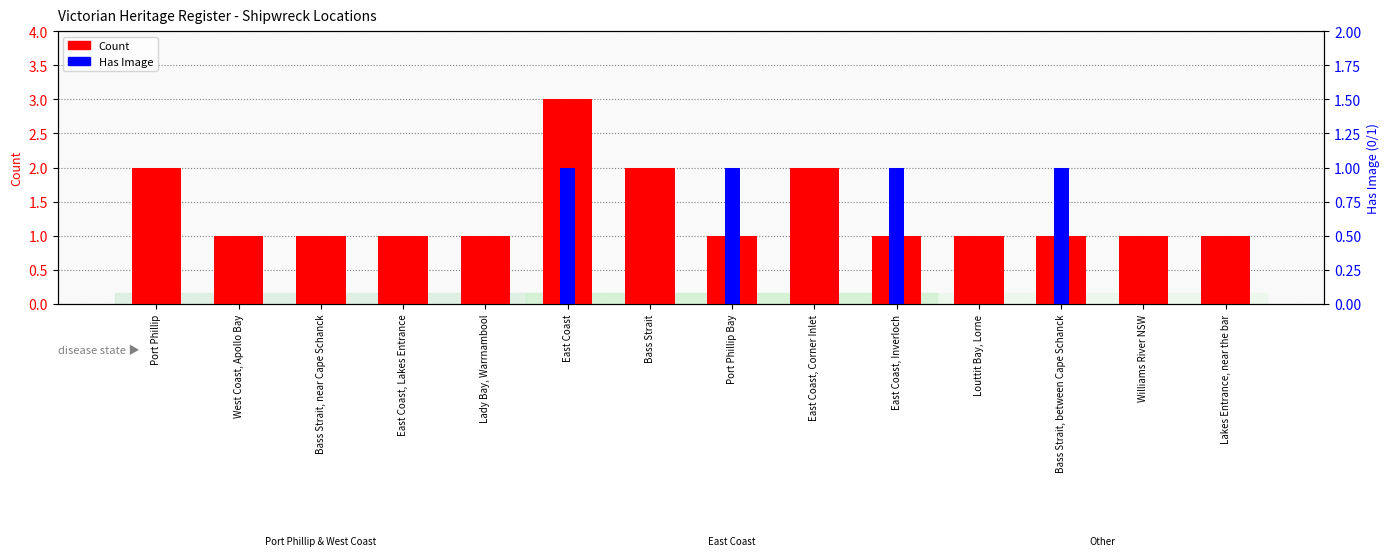

What are all the series names shown in the legend?

Count, Has Image